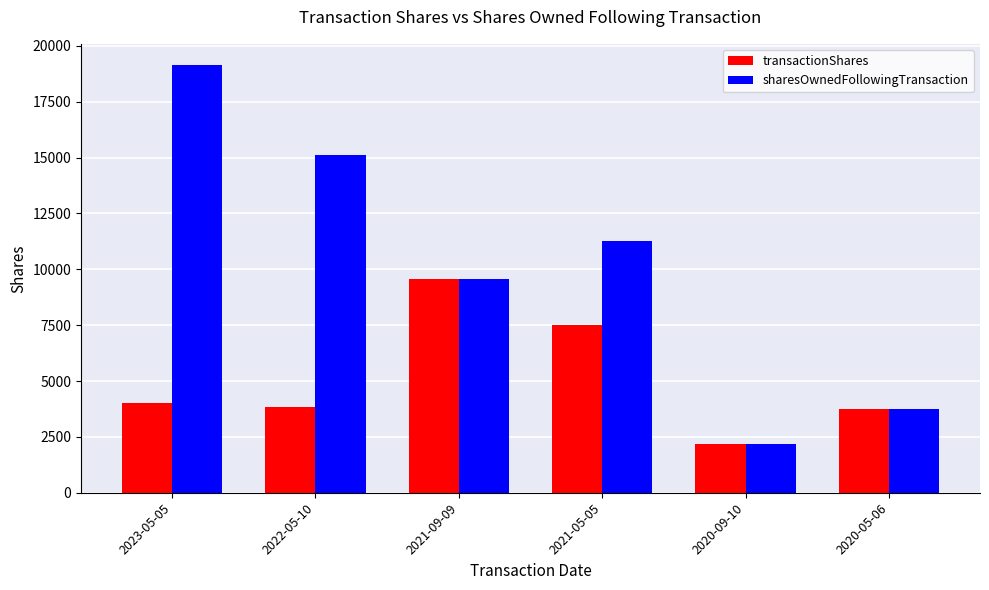

Reading left to right, what are all the values shown in this chart?

transactionShares: 4033	3855	9569	7494	2181	3752
sharesOwnedFollowingTransaction: 19134	15101	9569	11246	2181	3752